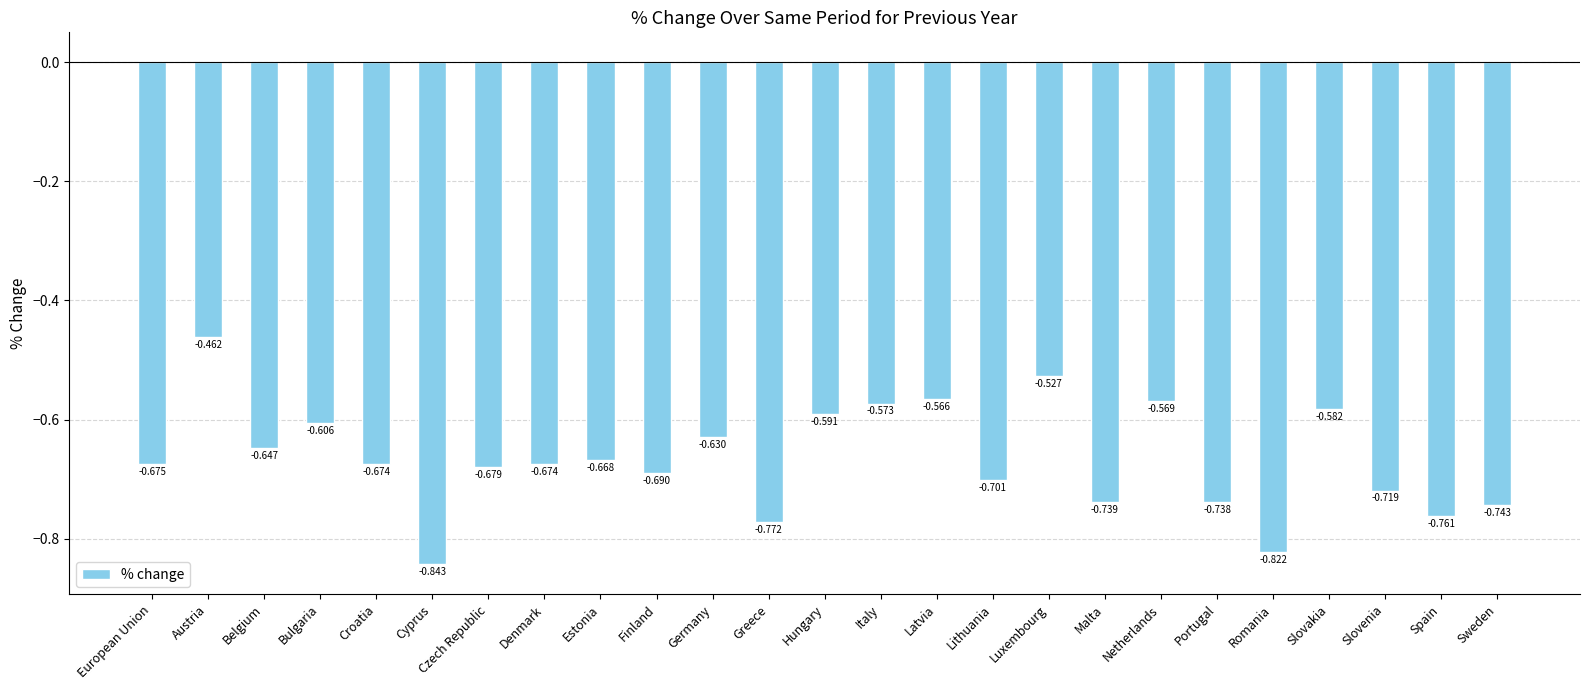

What is the label of the 21st bar from the right?

Croatia